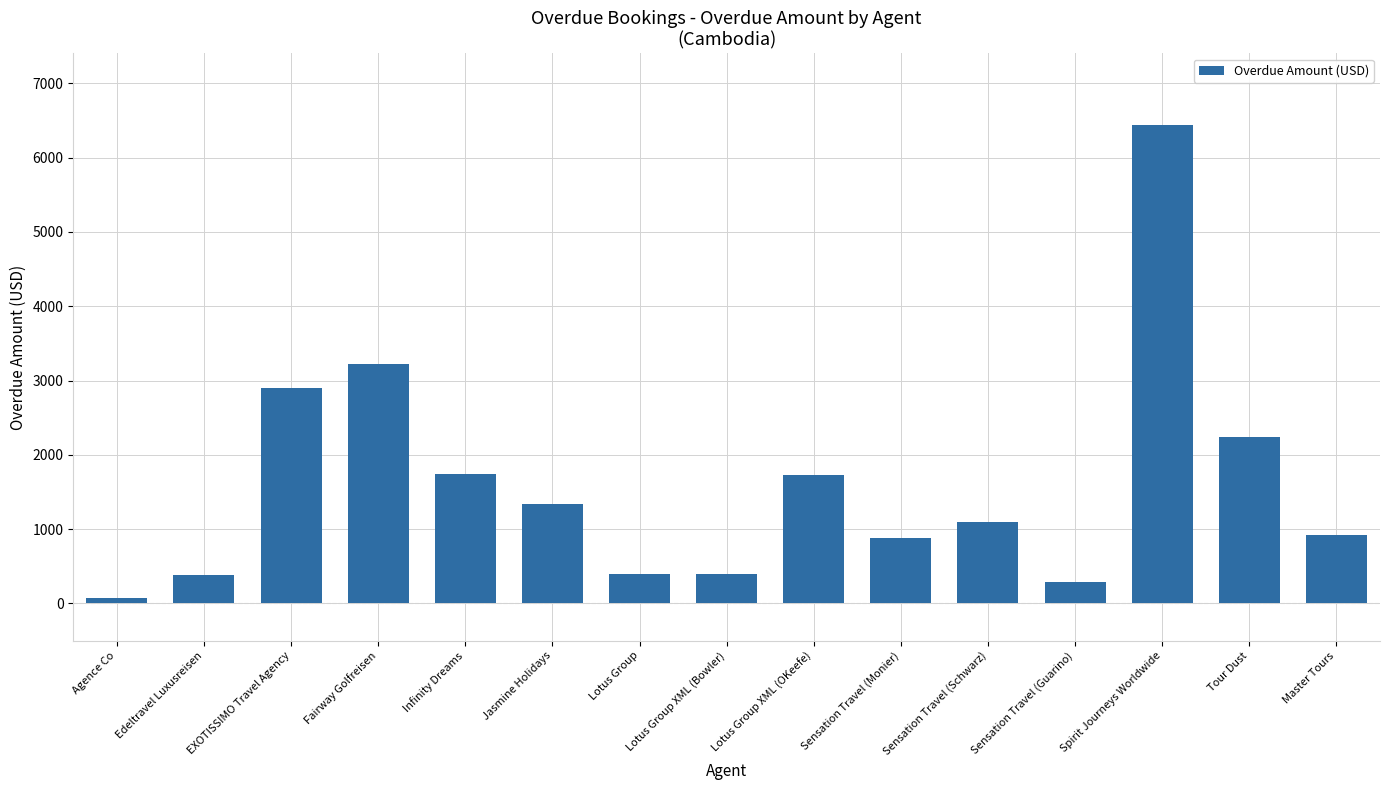

Which category has the lowest value across all series?

Agence Co